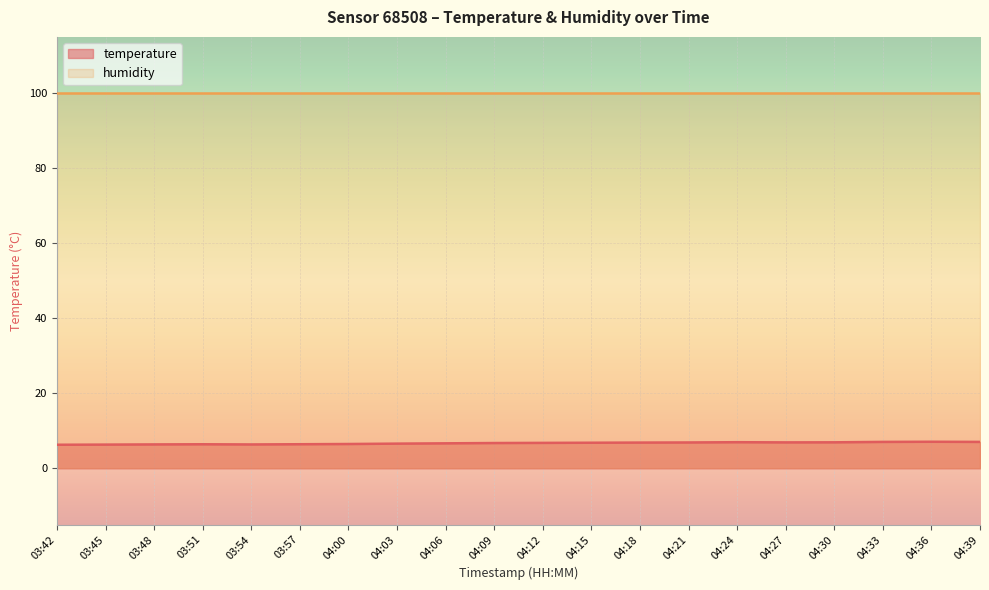

What is the difference between the maximum and second lowest values?

0.8